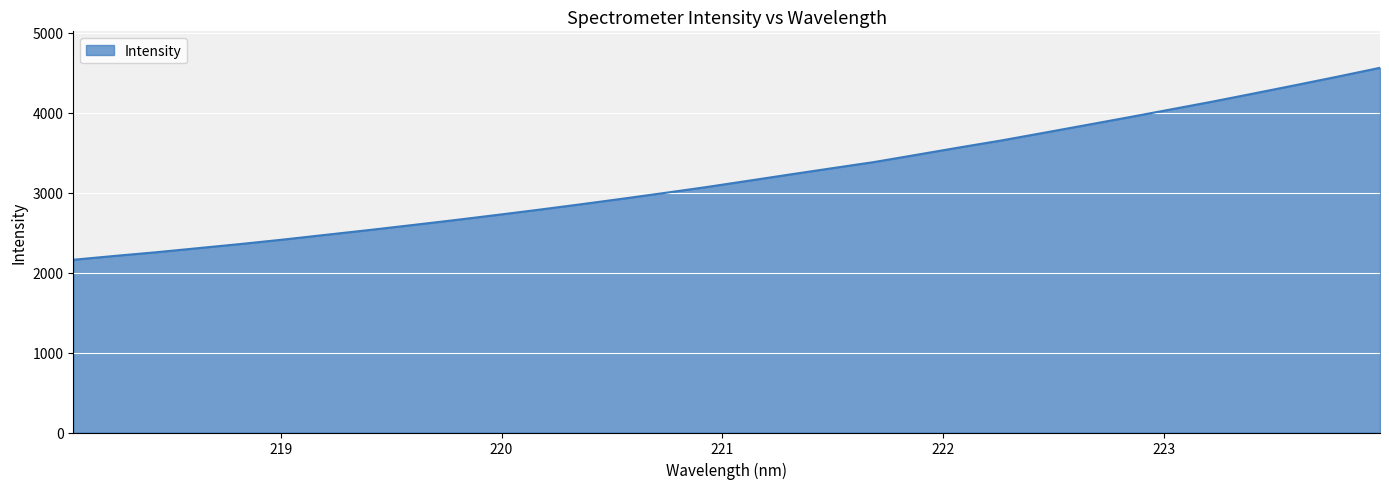

What is the greatest value displayed?

4562.7